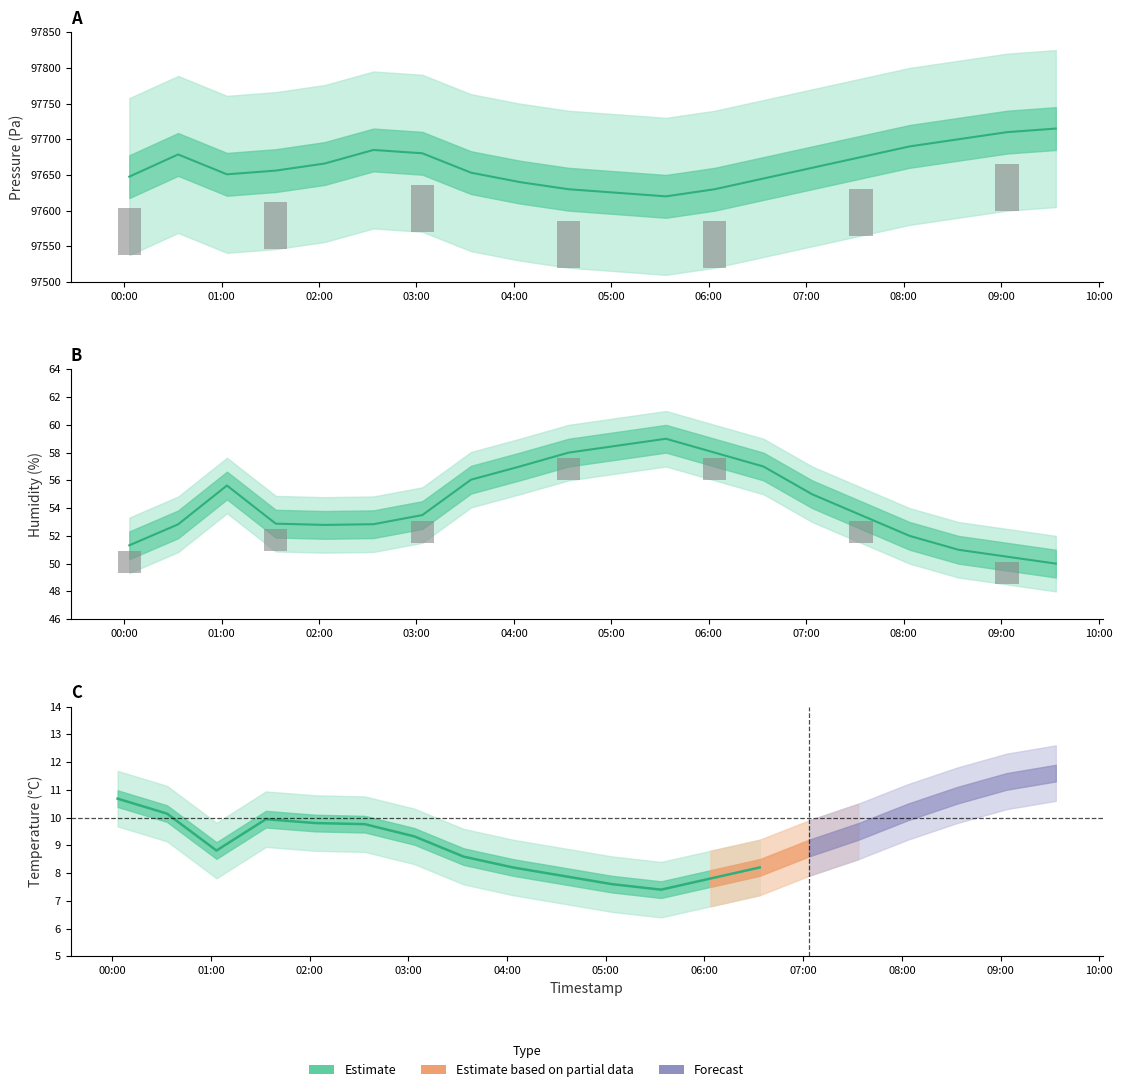

Which series changed the most between 02:00 and 06:00?

Pressure (Pa)